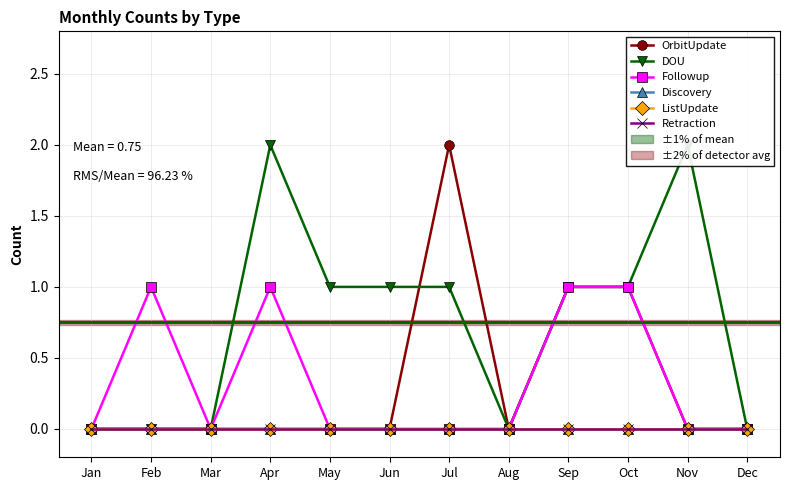

Is the value of OrbitUpdate at Feb greater than the value of Retraction at Apr?

No